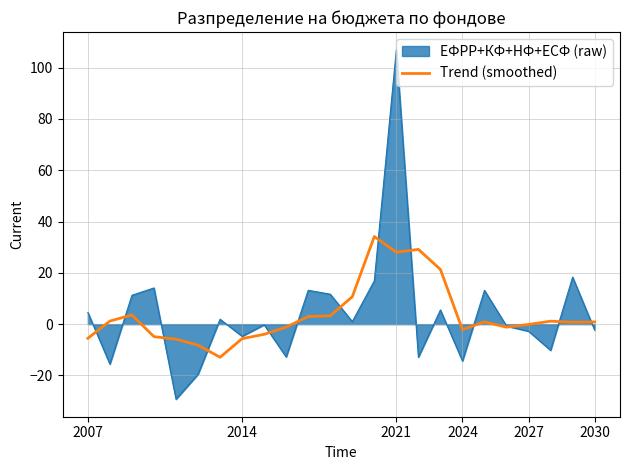

Count the number of data series in this chart.

2